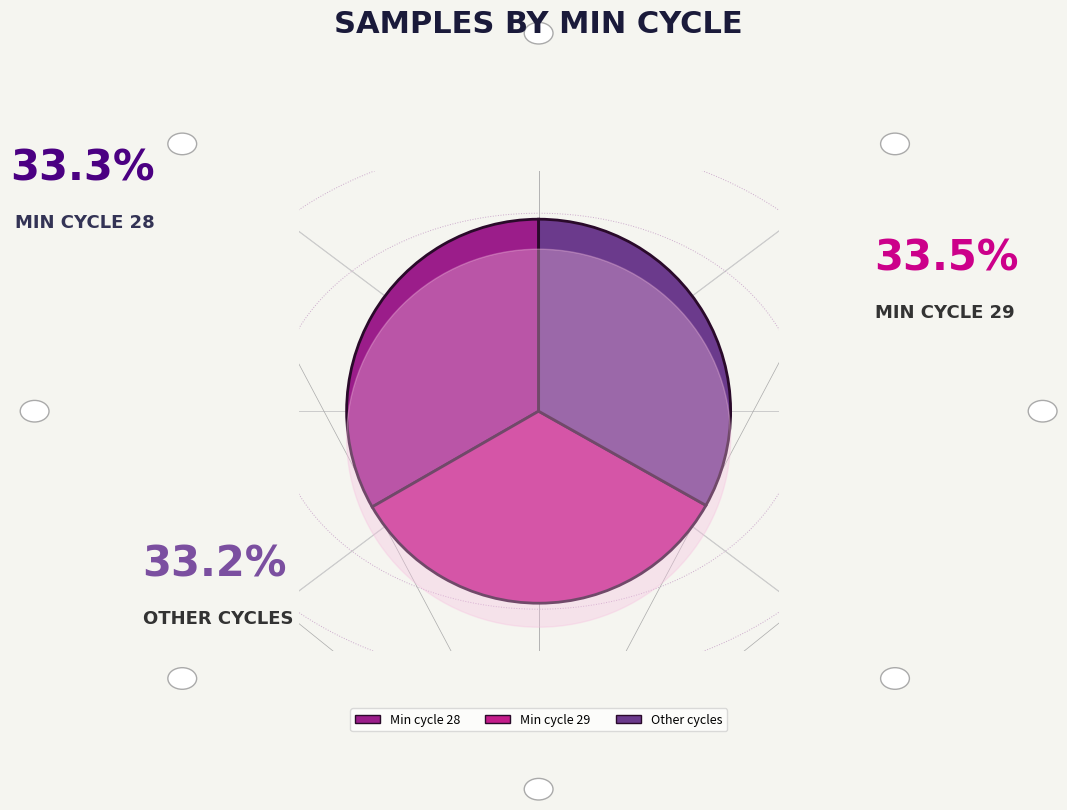

What percentage is the Min_cycle=29 slice, to the nearest percent?

34%